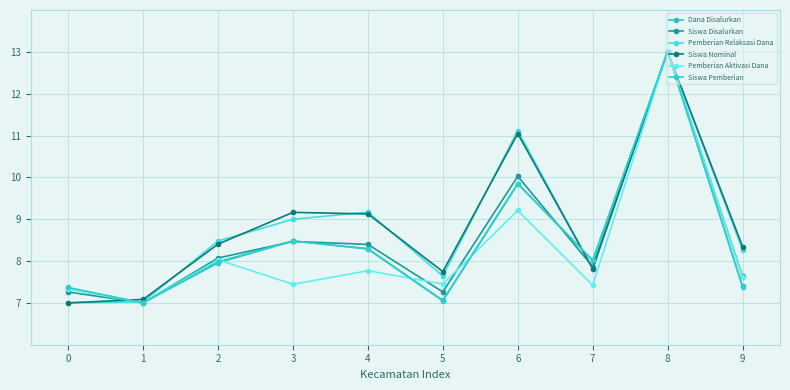

Is the value of Pemberian Relaksasi Dana at 8 greater than the value of Siswa Pemberian at 5?

Yes